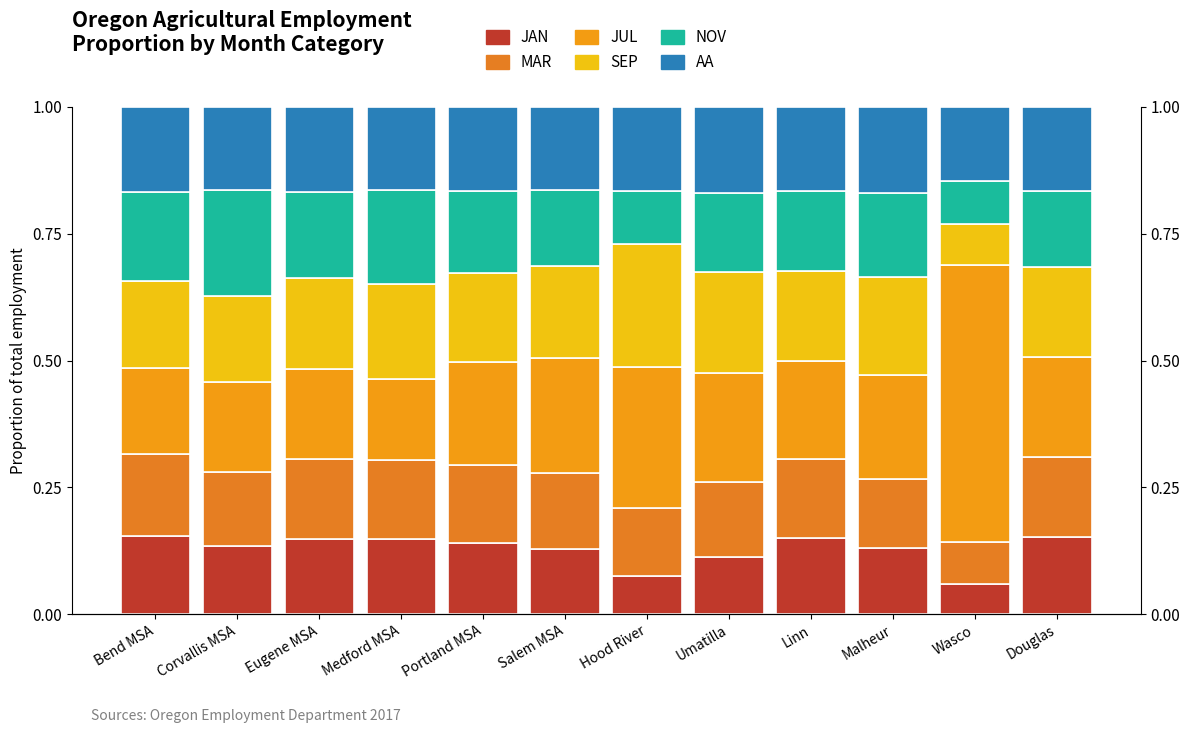

Is it true that JUL equals 0.1 at Salem MSA?

False